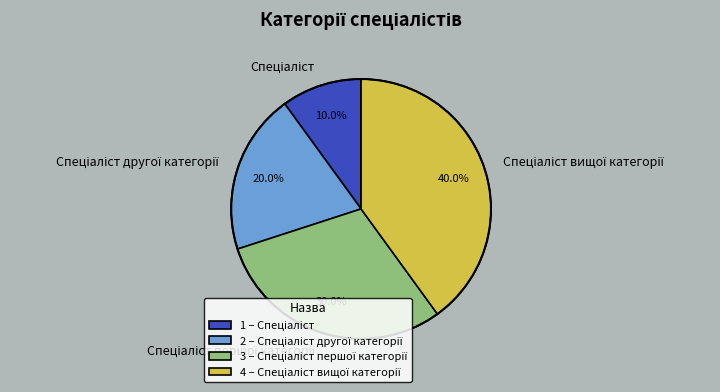

Does any single category account for the majority?

No